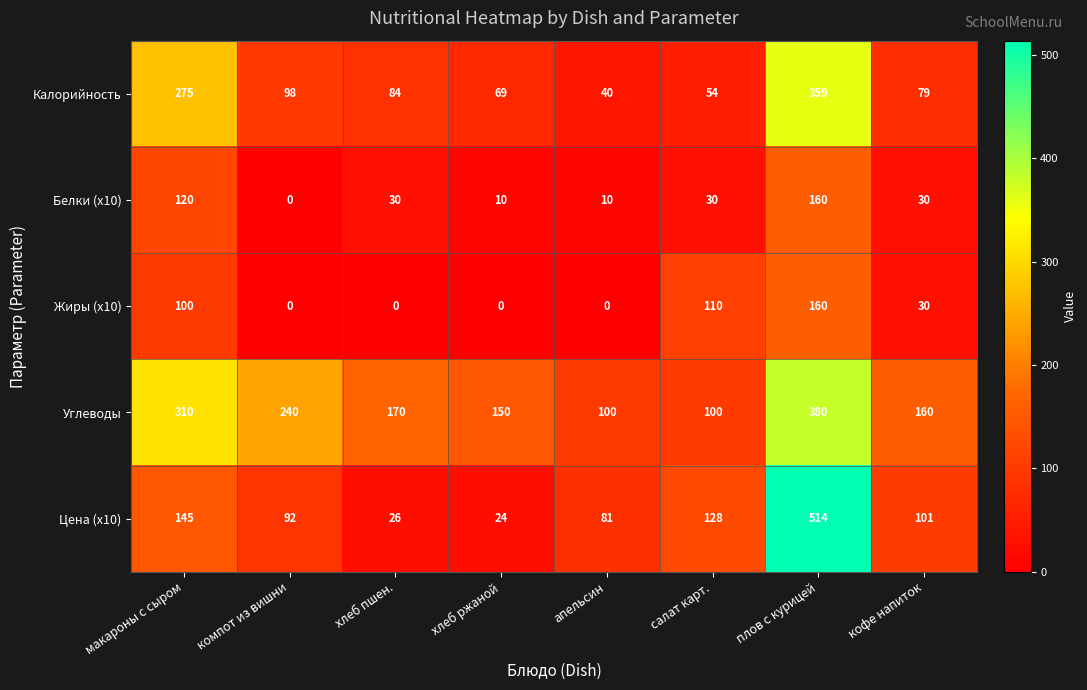

What is the approximate value of Калорийность at кофе напиток, to the nearest 50?

100